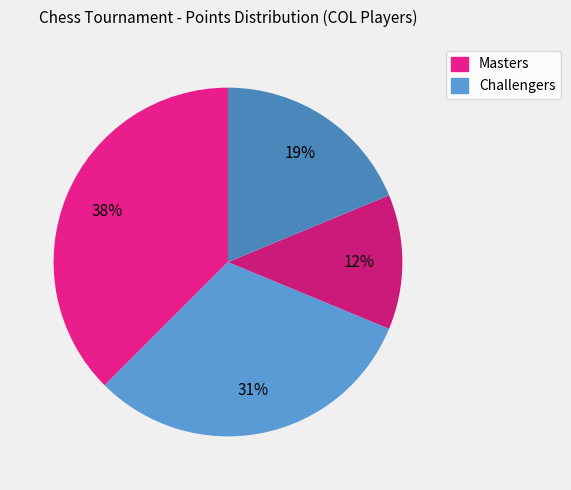

How many segments does this pie chart have?

4